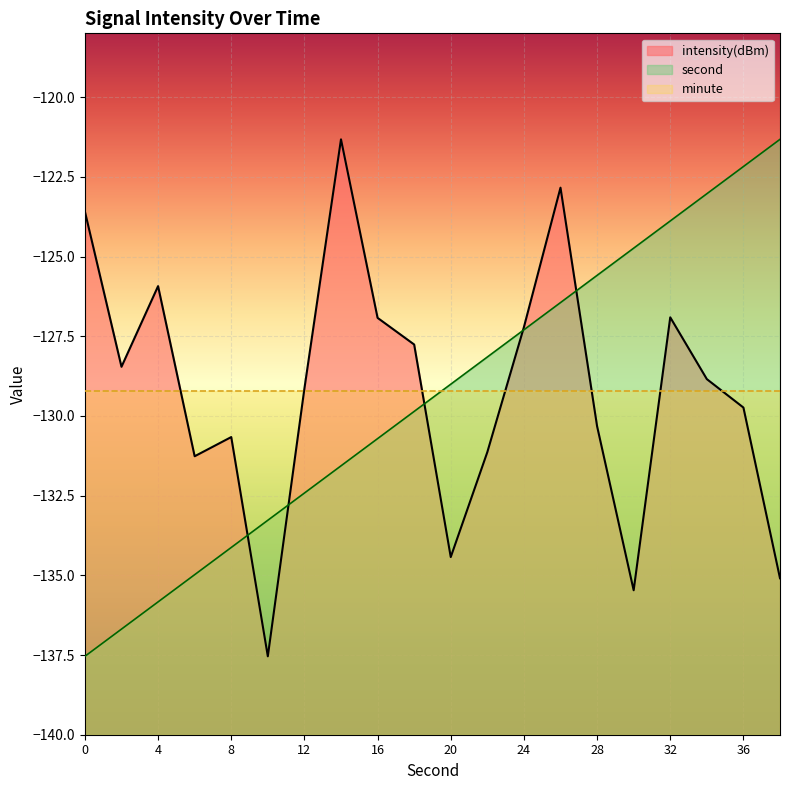

Is it true that intensity(dBm) equals -129.1 at 12?

True